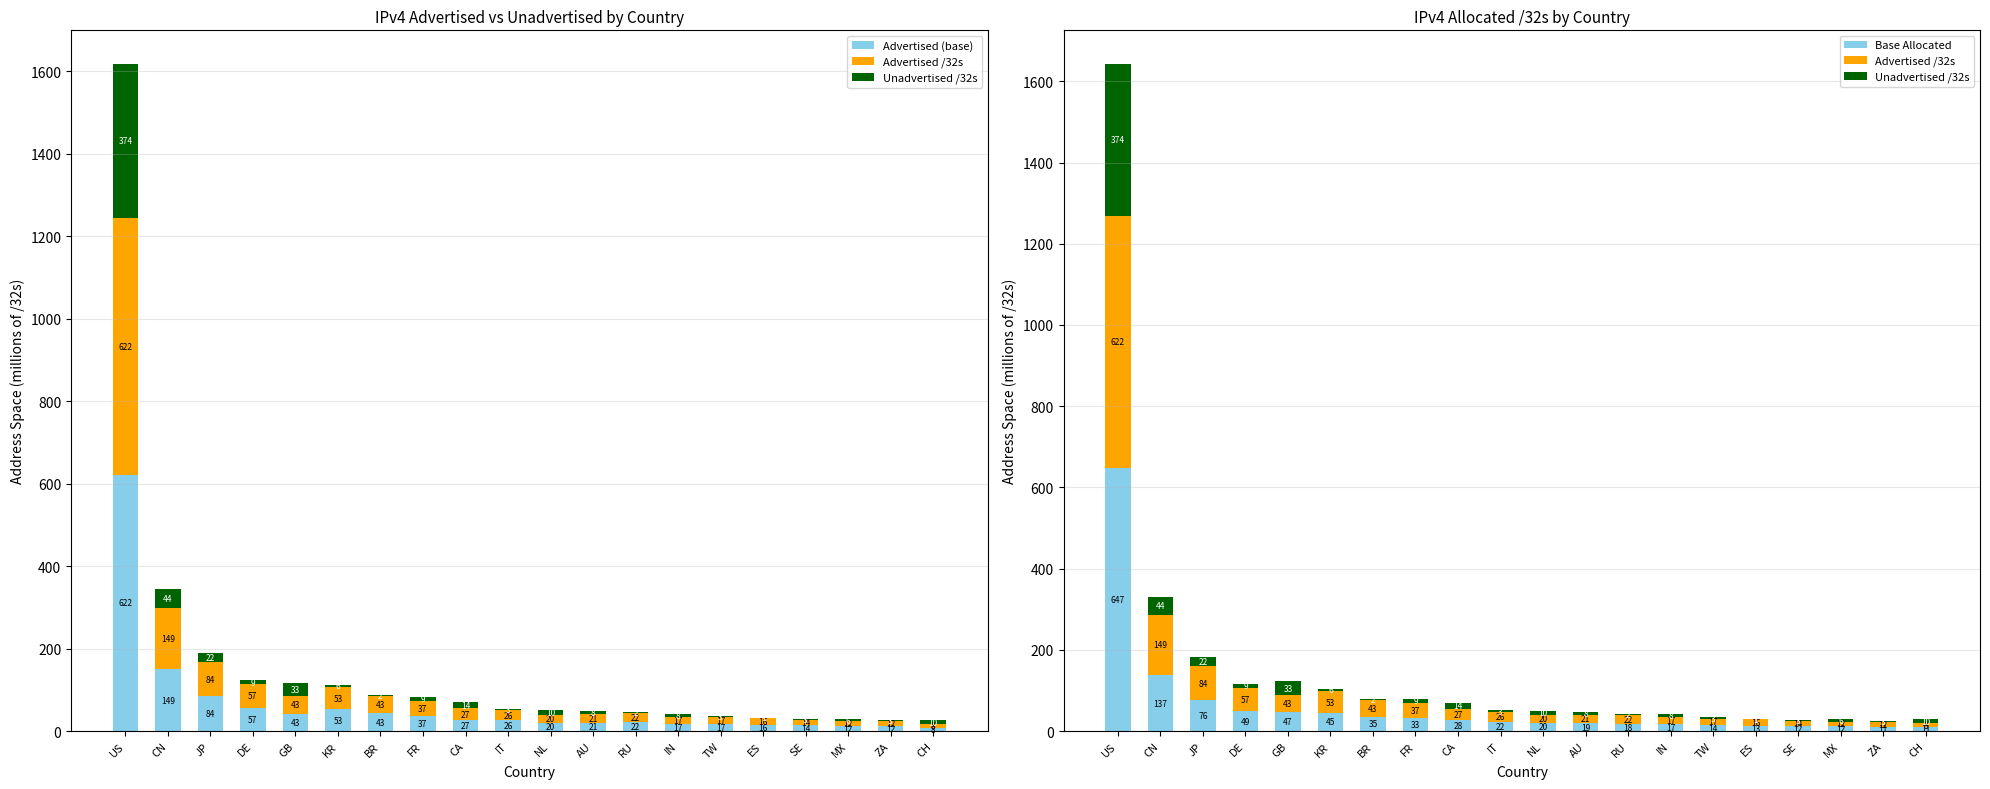

What are all the series names shown in the legend?

Advertised (base), Advertised /32s, Unadvertised /32s, Base Allocated